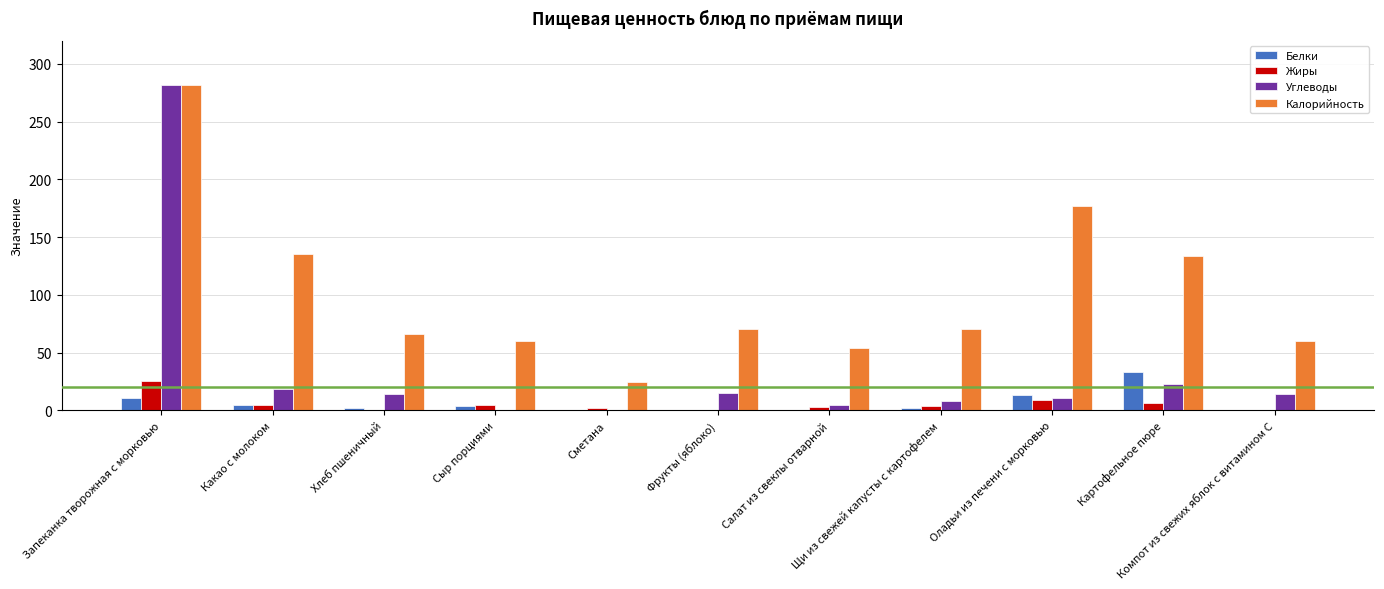

Where does the Жиры series first go above 3?

Запеканка творожная с морковью